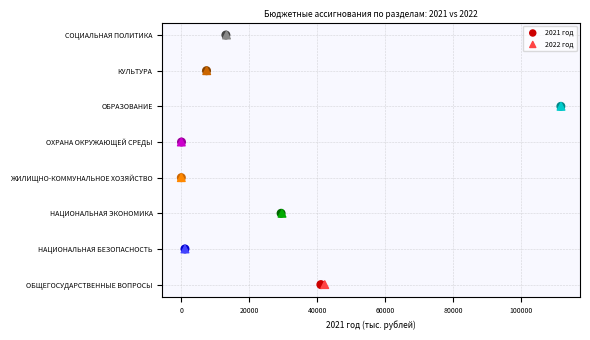

What are all the series names shown in the legend?

2021 год, 2022 год